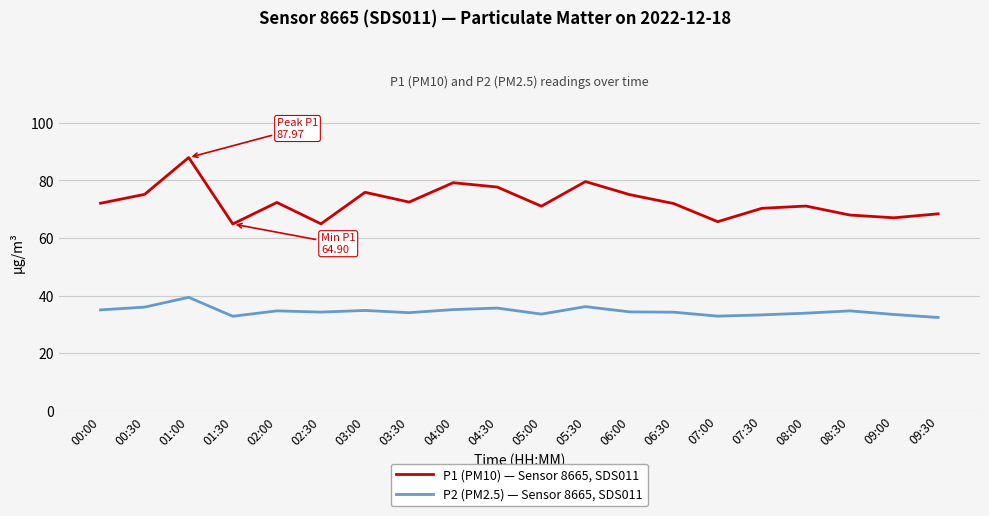

The value of P1 (PM10) — Sensor 8665, SDS011 at 09:30 is 46.8. True or false?

False